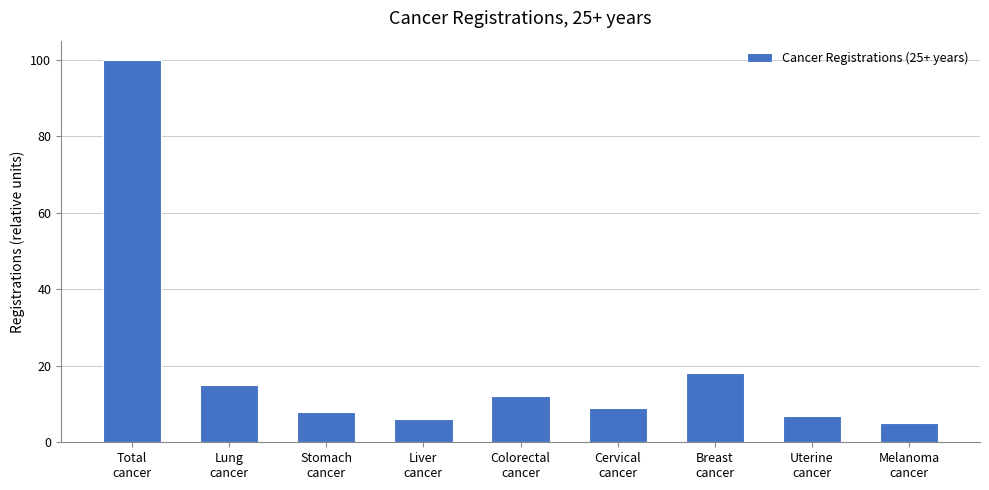

What is the difference between the maximum and second lowest values?

94